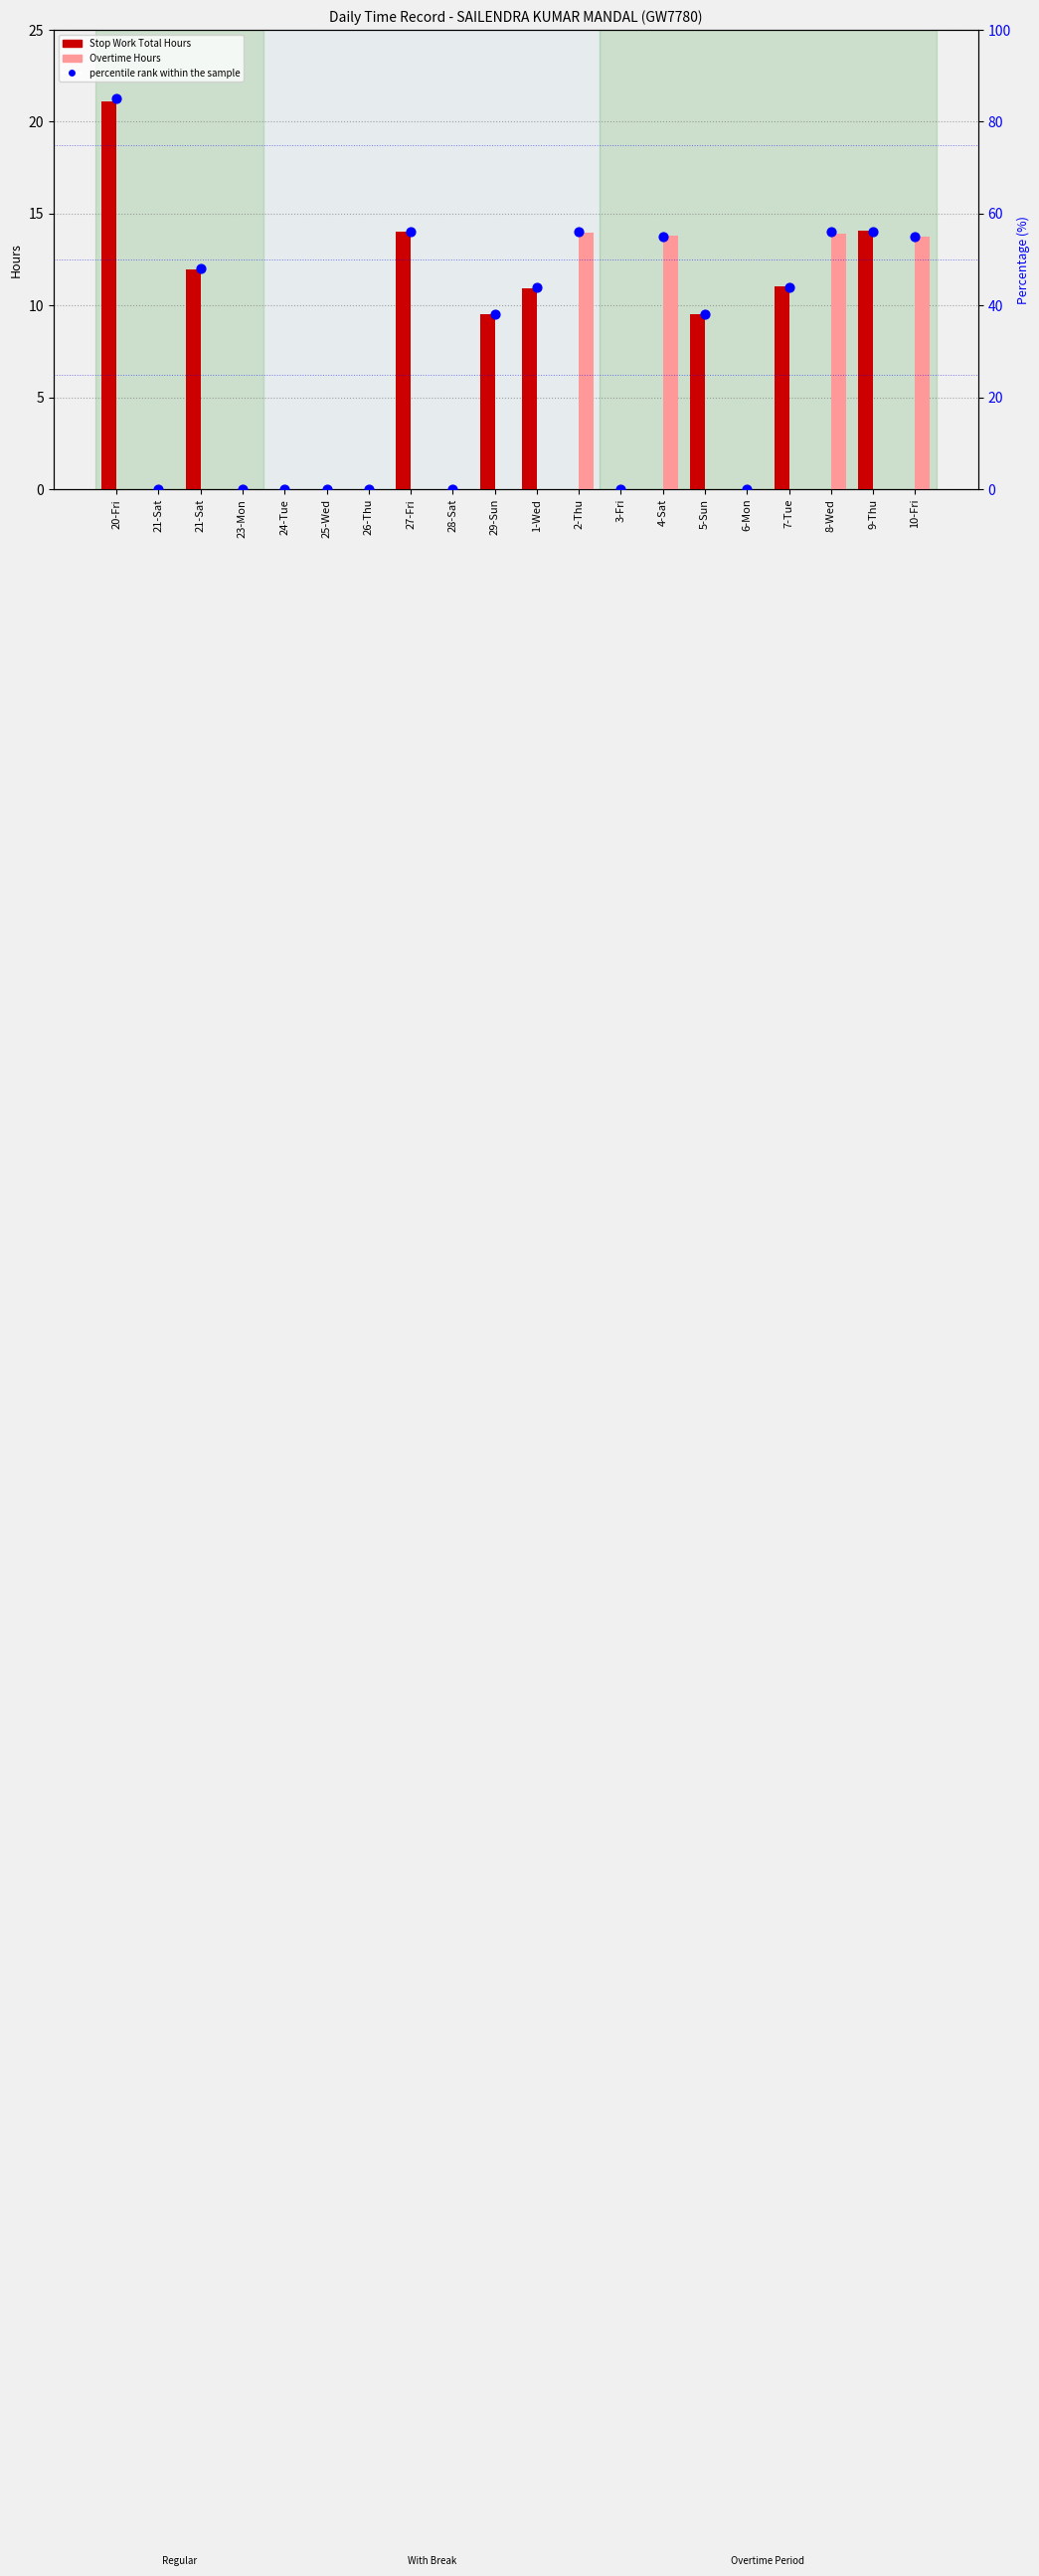

Is the value of Overtime Hours at 1-Wed greater than the value of Stop Work Total Hours at 24-Tue?

No